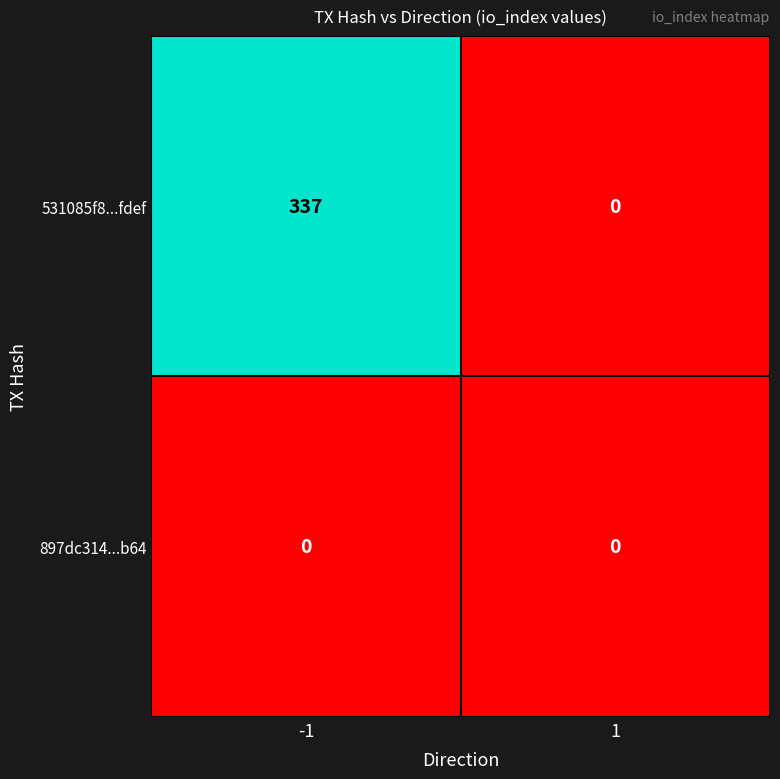

Which series has the largest range (max minus min)?

531085f8...fdef